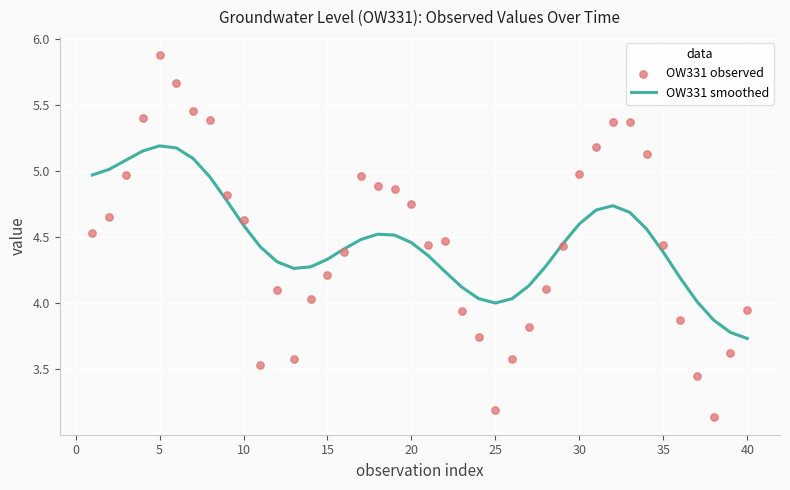

What are all the series names shown in the legend?

OW331 smoothed, OW331 observed